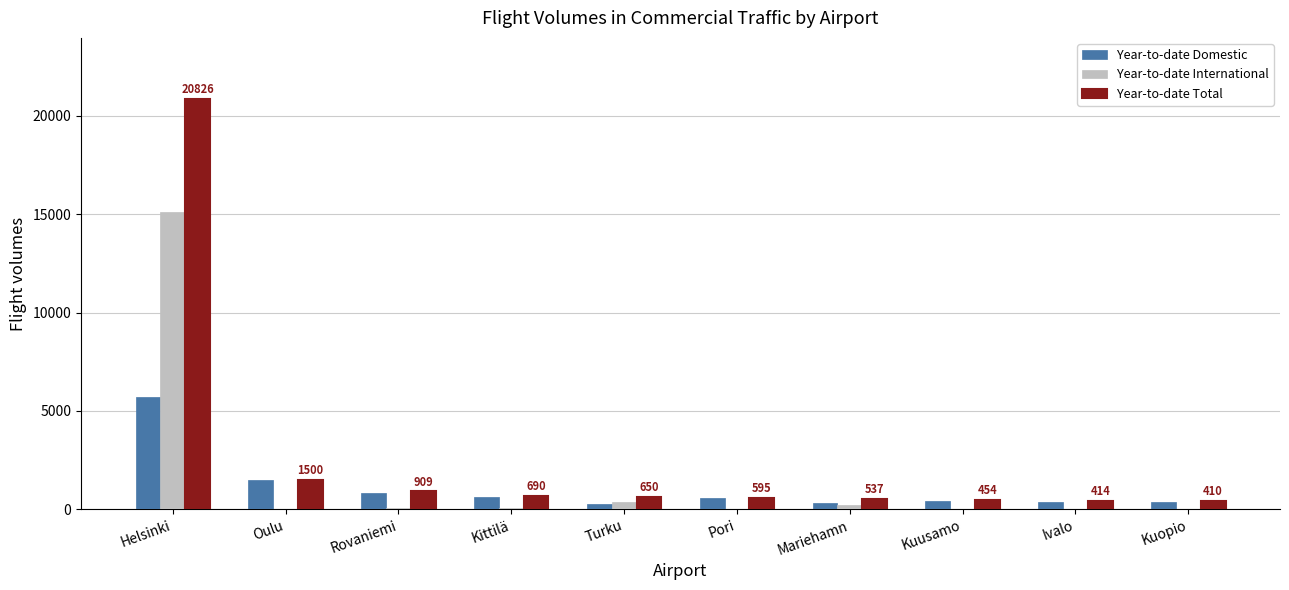

At which category does the chart reach its peak across all series?

Helsinki